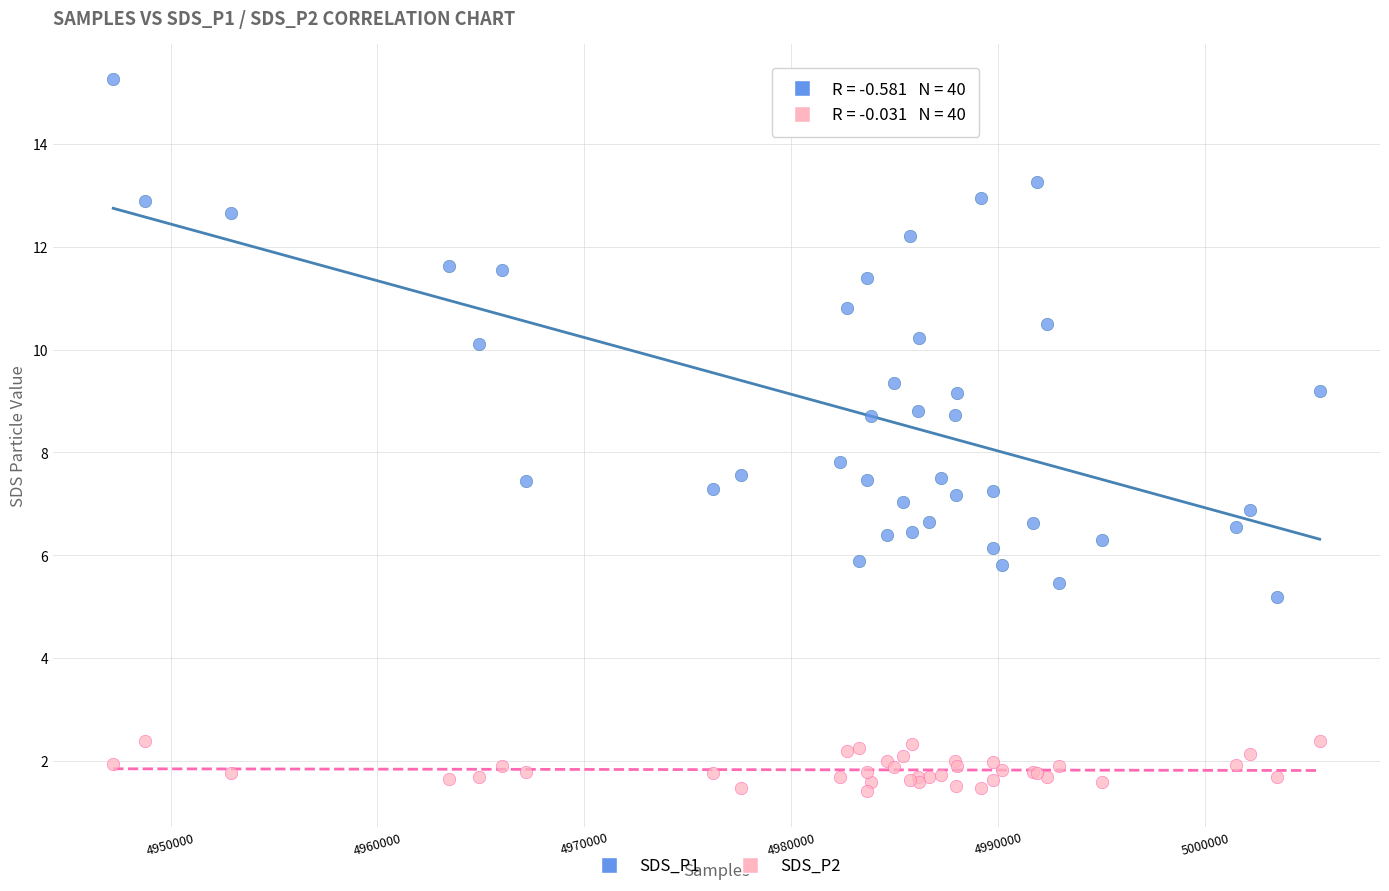

Which series reaches the minimum Y coordinate?

SDS_P2